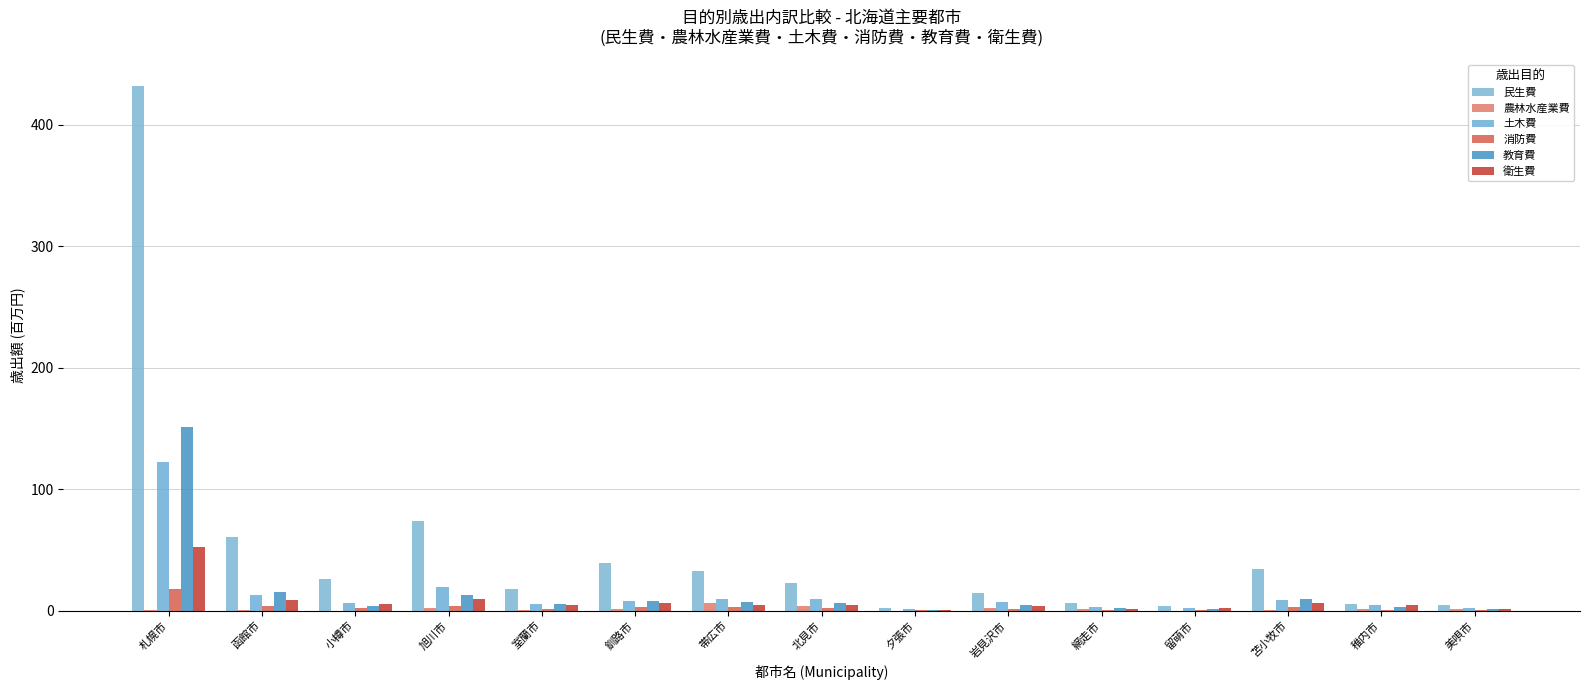

Does the chart contain stacked bars?

No